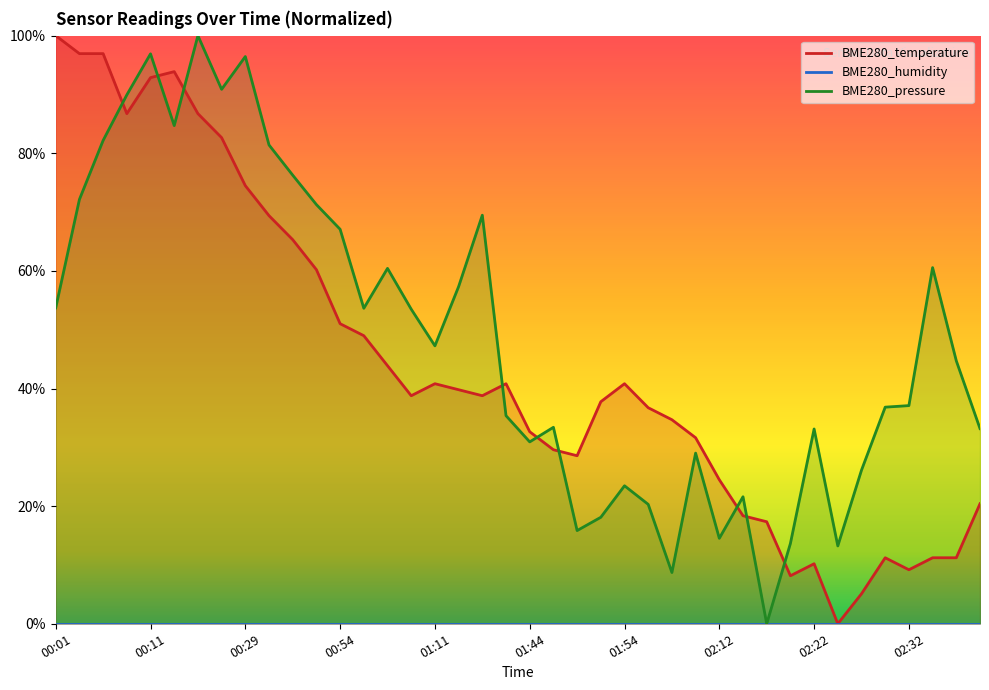

At which label is BME280_temperature closest to 50?

00:54